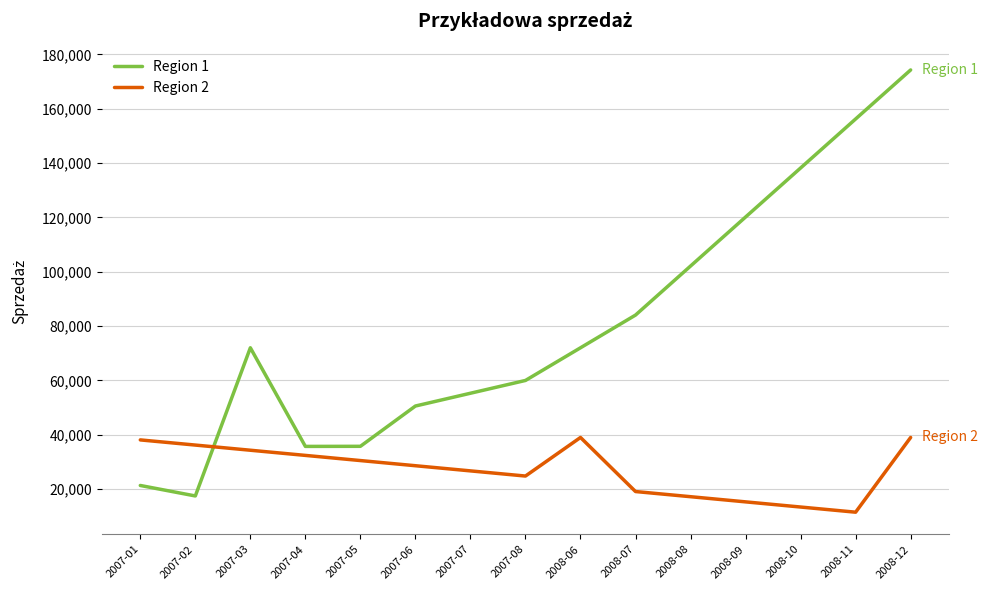

What is the difference between the highest and lowest values at 2007-01?

16766.7